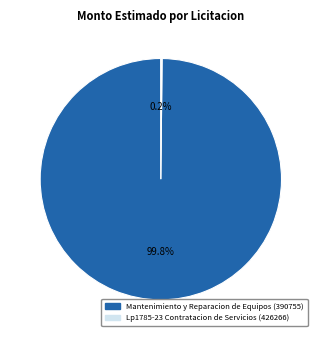

What is the largest slice in the pie chart?

Mantenimiento y Reparacion de Equipos (390755)